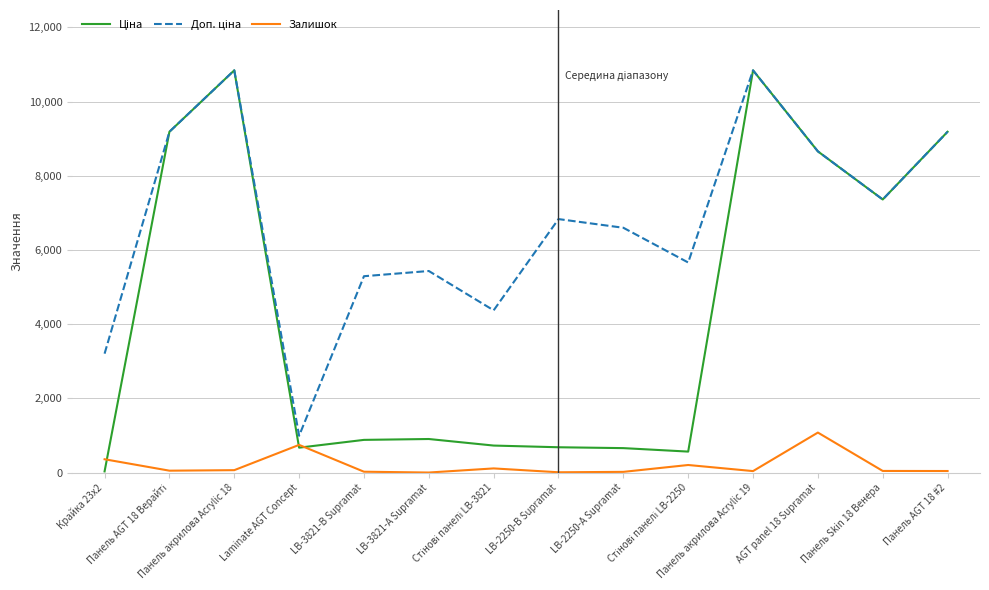

What is the maximum value for Залишок?

1079.0